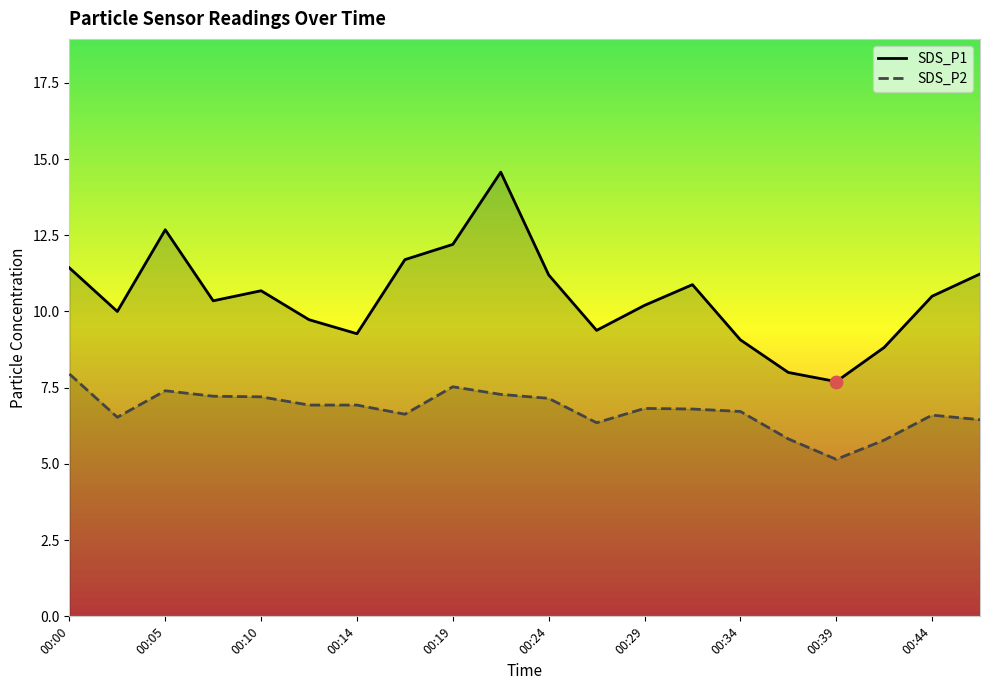

Which series has the largest total across all categories?

SDS_P1